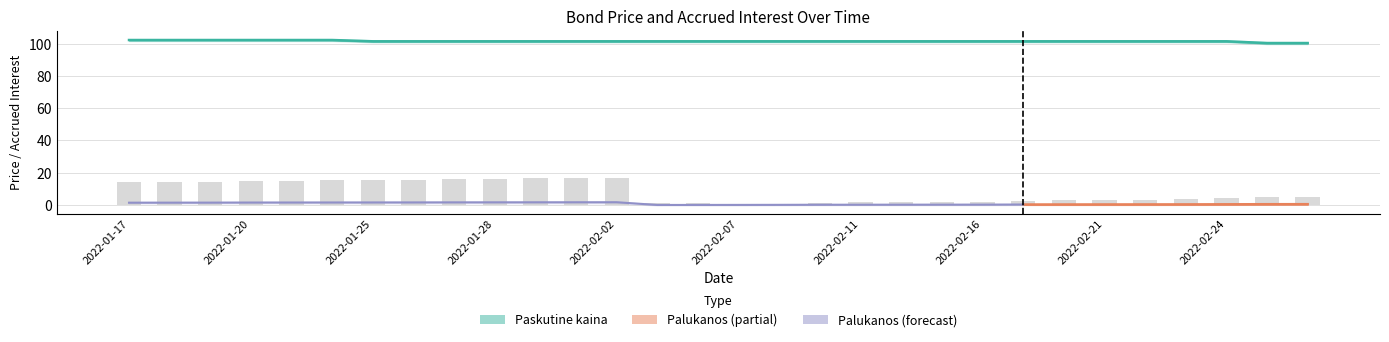

What value does the Paskutine kaina series have at 2022-01-19?

102.3